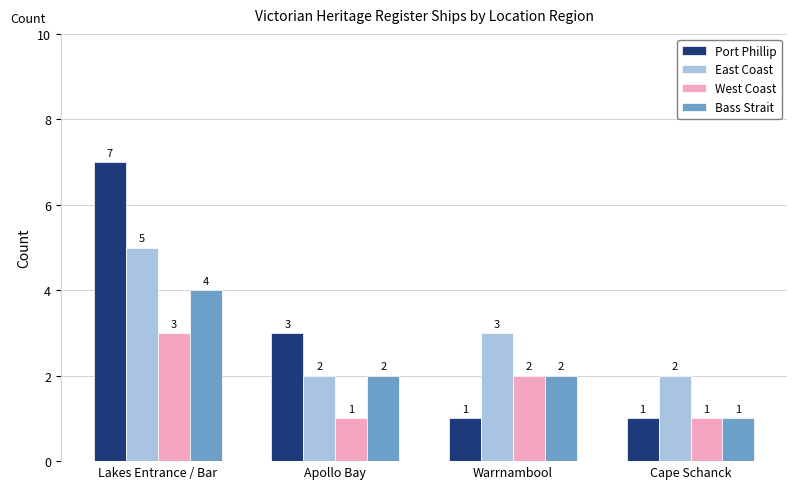

At which category is the sum across all series the highest?

Lakes Entrance / Bar